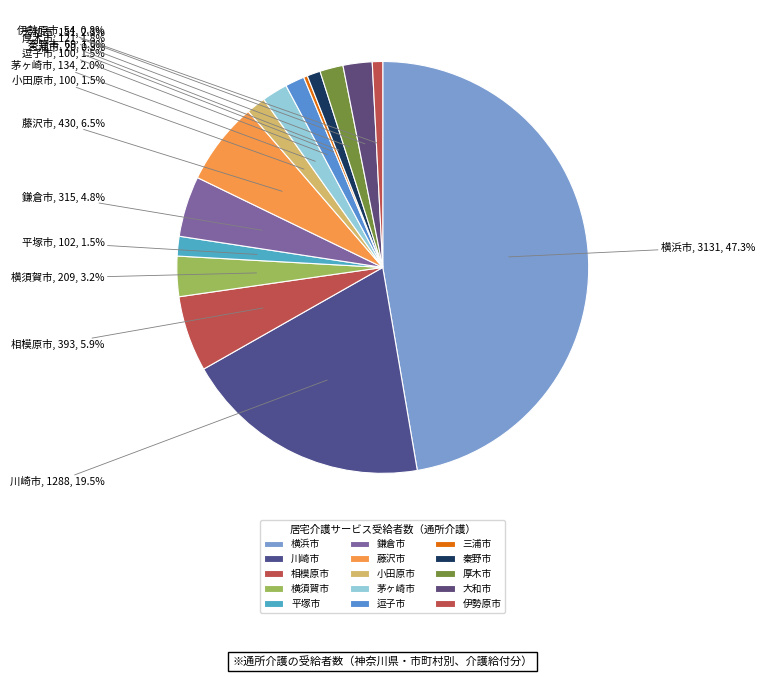

How many segments does this pie chart have?

15